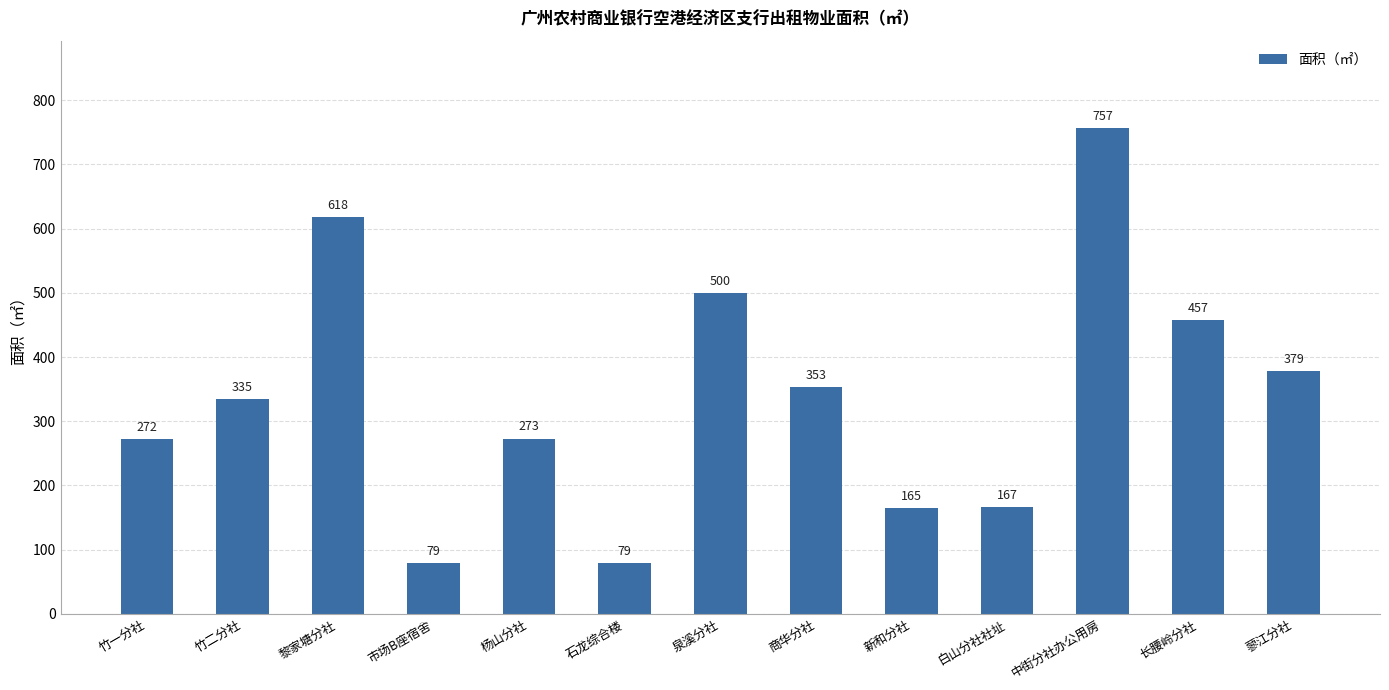

True or false: the data shows 756.6 at 中街分社办公用房.

True